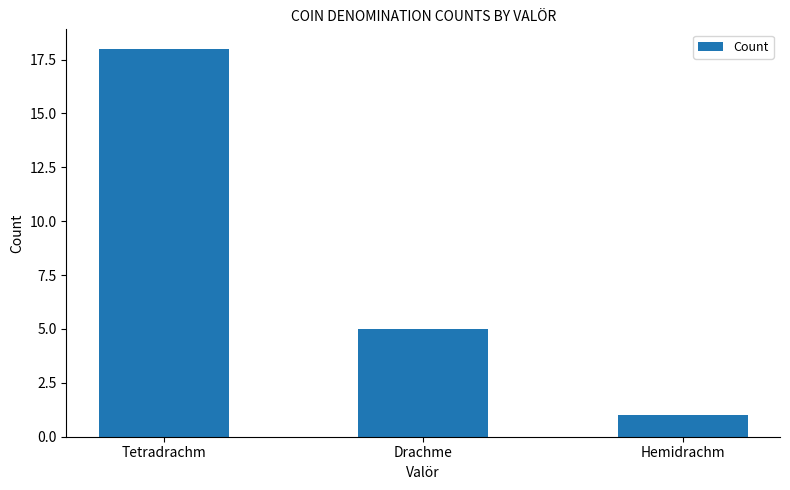

Rank the categories by value from lowest to highest.

Hemidrachm, Drachme, Tetradrachm